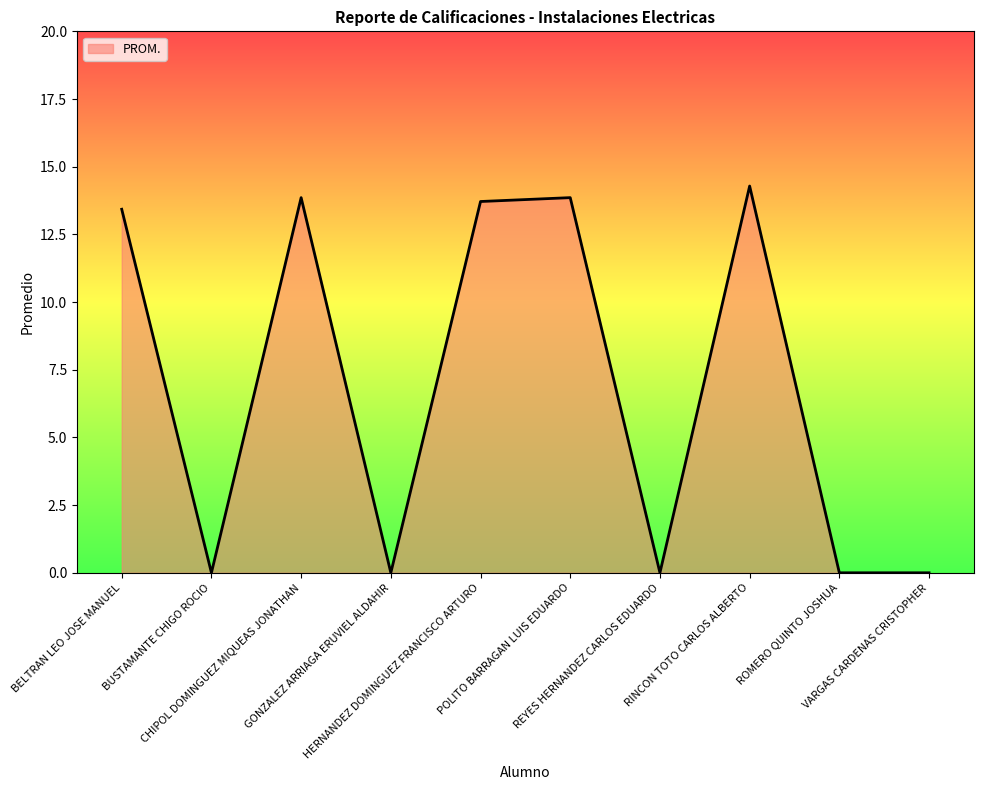

How many categories are shown in the chart?

10